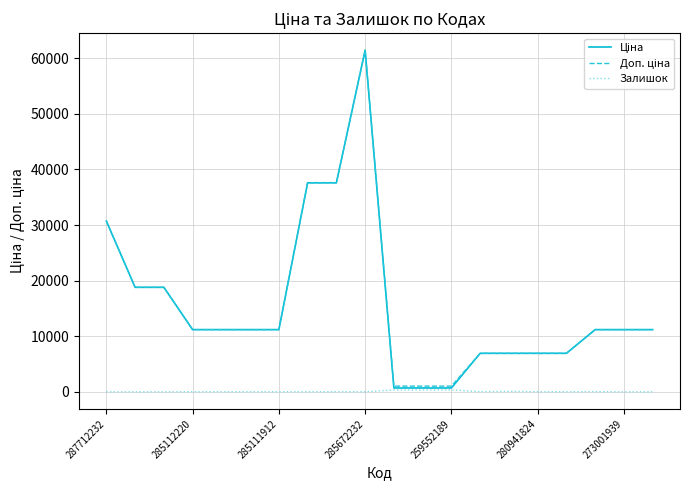

What is the greatest value displayed?

61434.3